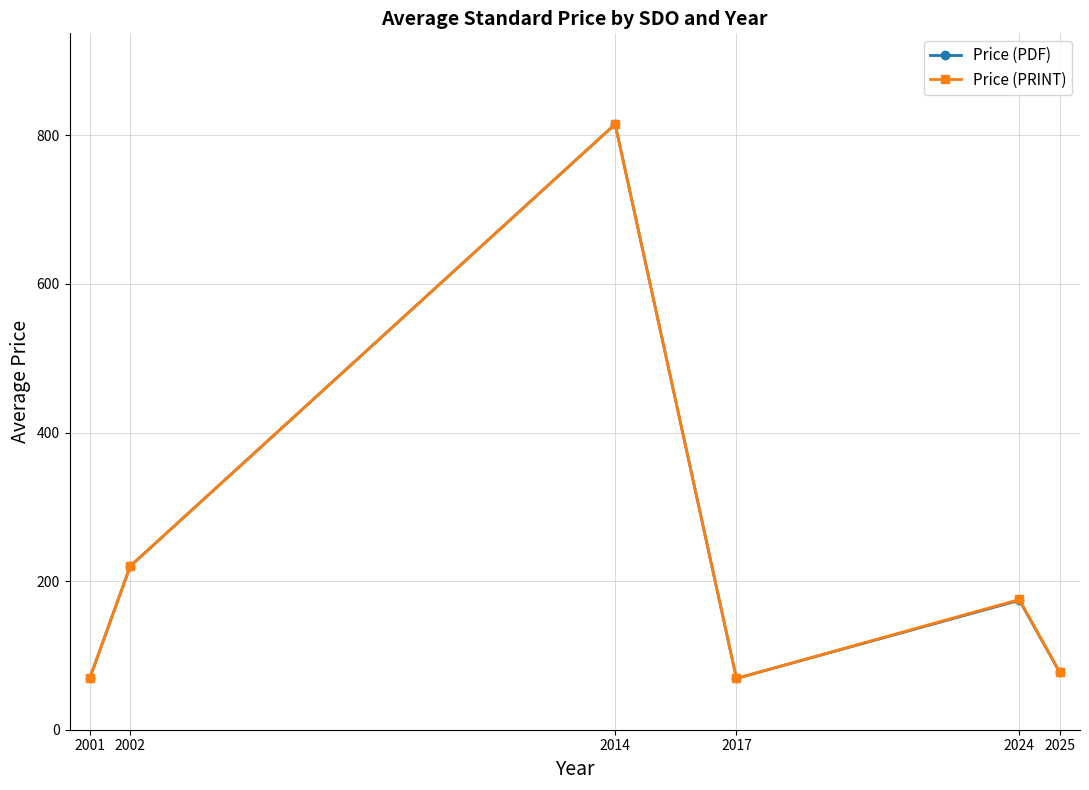

How many interior local peaks does the Price (PDF) series have?

2